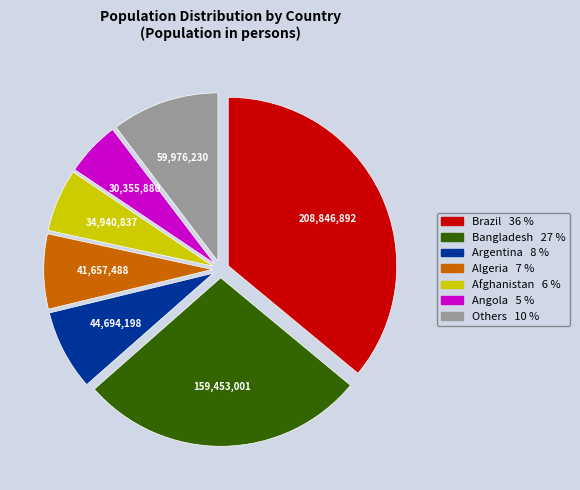

Is there a majority slice in this chart?

No